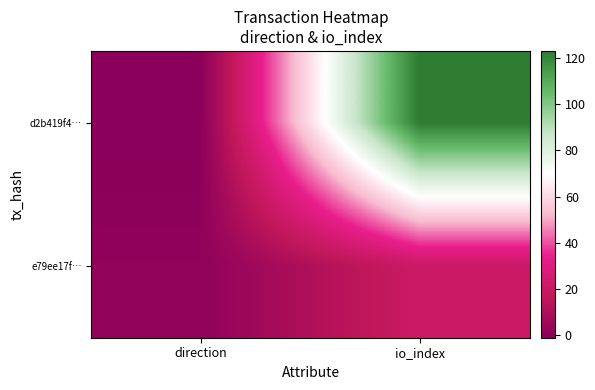

Reading right to left, extract all data points from this chart.

d2b419f4…: io_index=123	direction=-1
e79ee17f…: io_index=21	direction=1